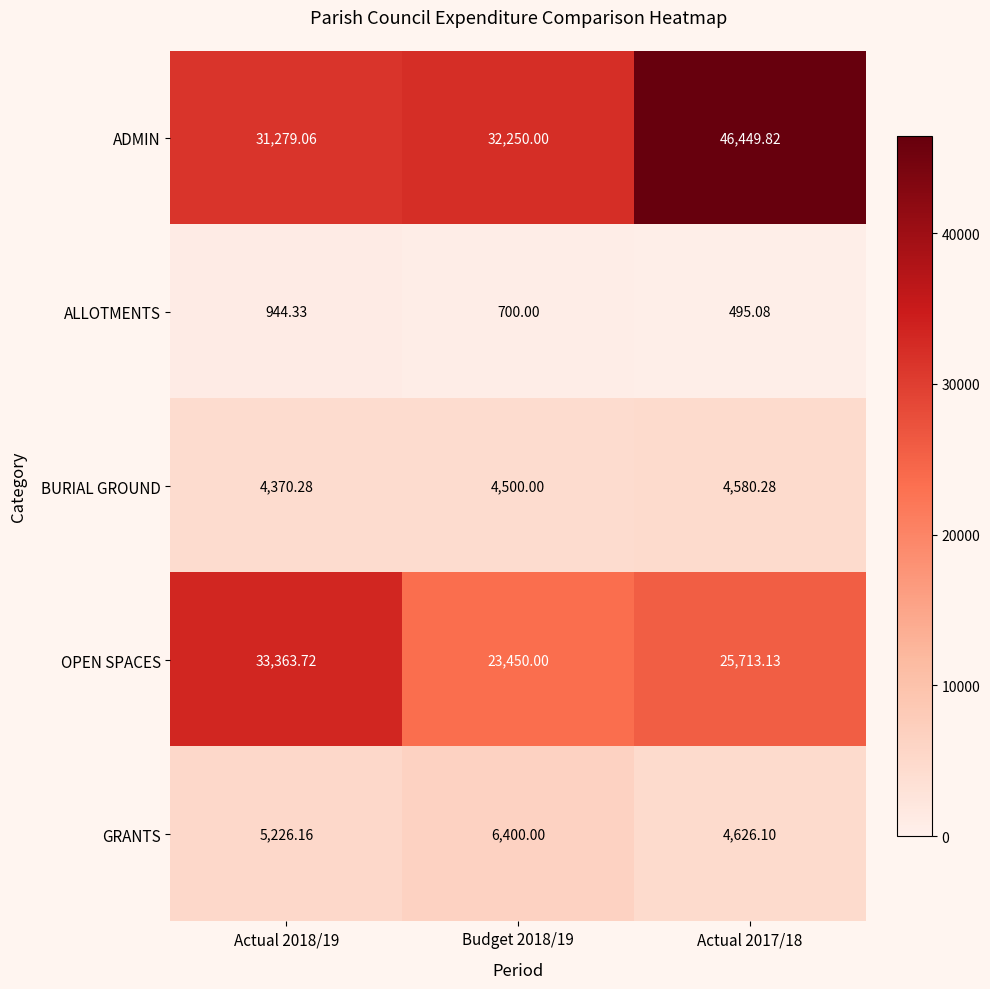

Rank the series at Budget 2018/19 from lowest to highest value.

ALLOTMENTS, BURIAL GROUND, GRANTS, OPEN SPACES, ADMIN